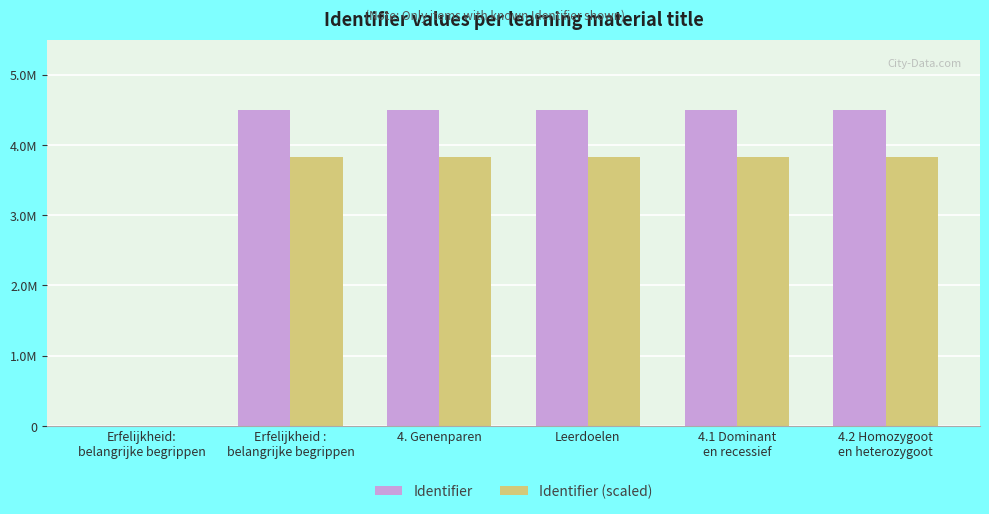

Are the bars horizontal?

No